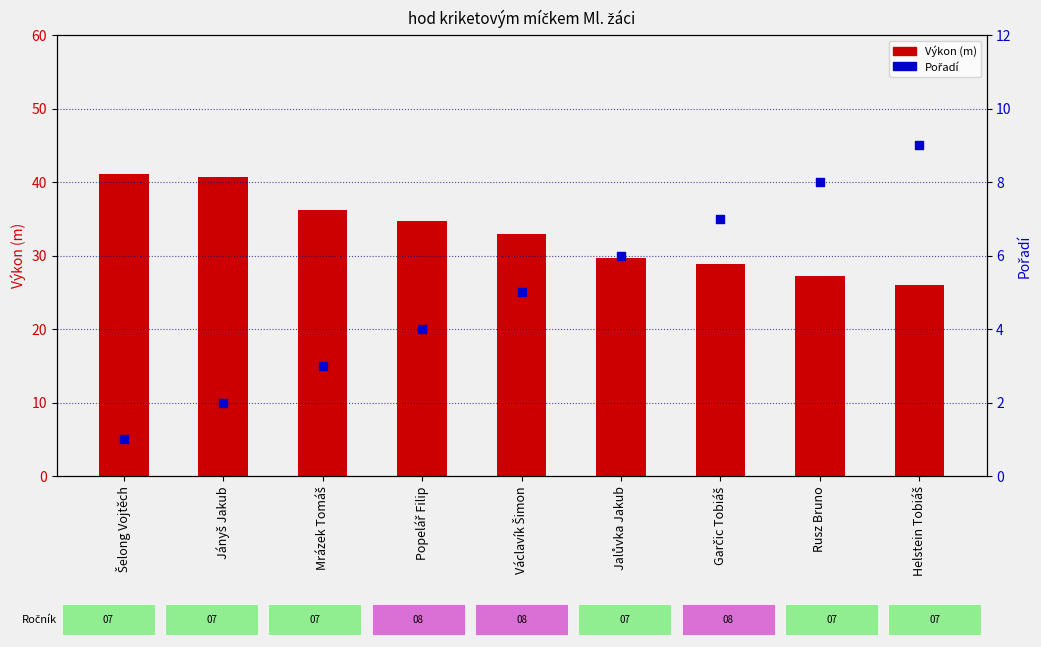

Which series has the largest total across all categories?

Výkon (m)